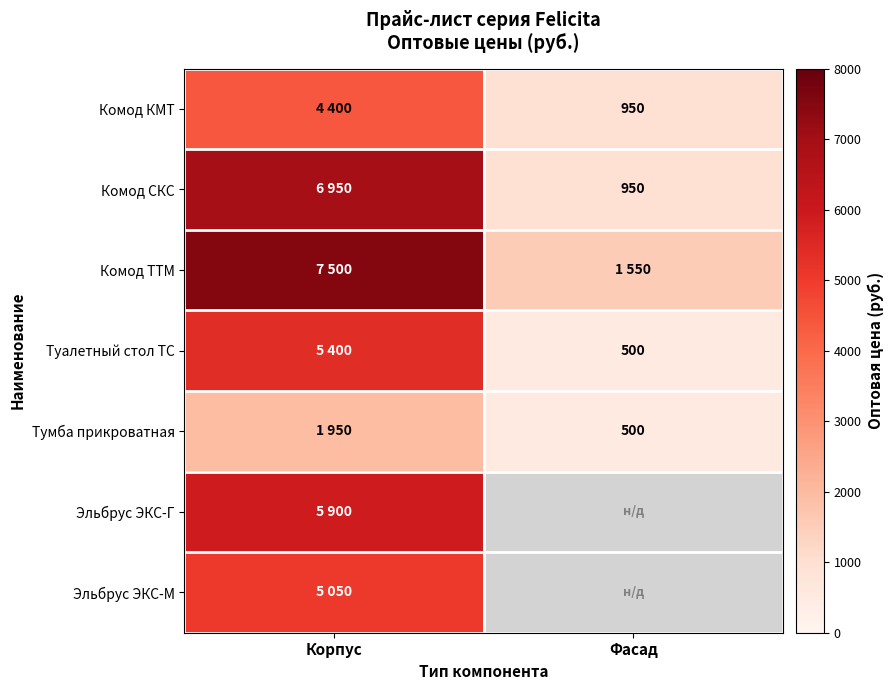

True or false: Тумба прикроватная has a value of 500 at Фасад.

True